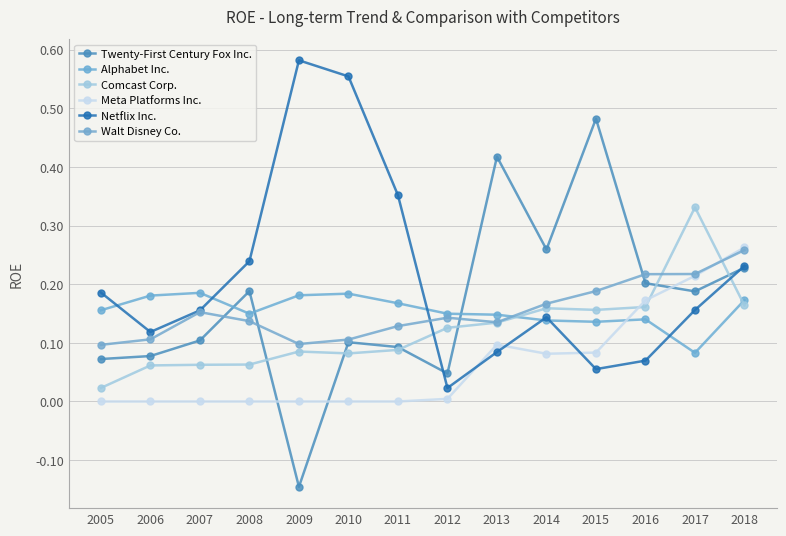

How many values in the Twenty-First Century Fox Inc. series are below 0?

1